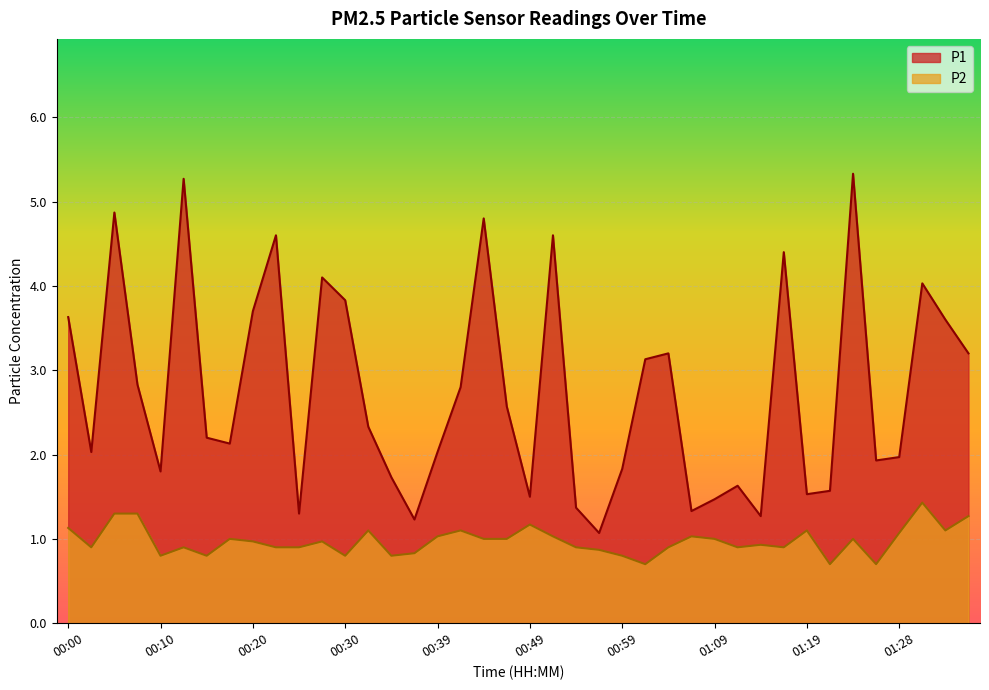

True or false: P2 has a value of 0.6 at 01:11.

False